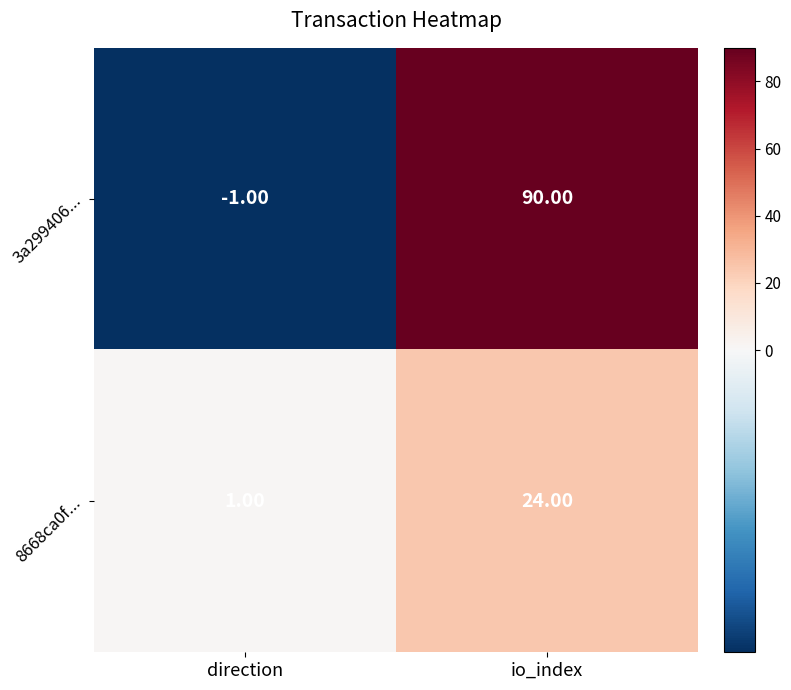

What is the spread (max minus min) of values at io_index?

66